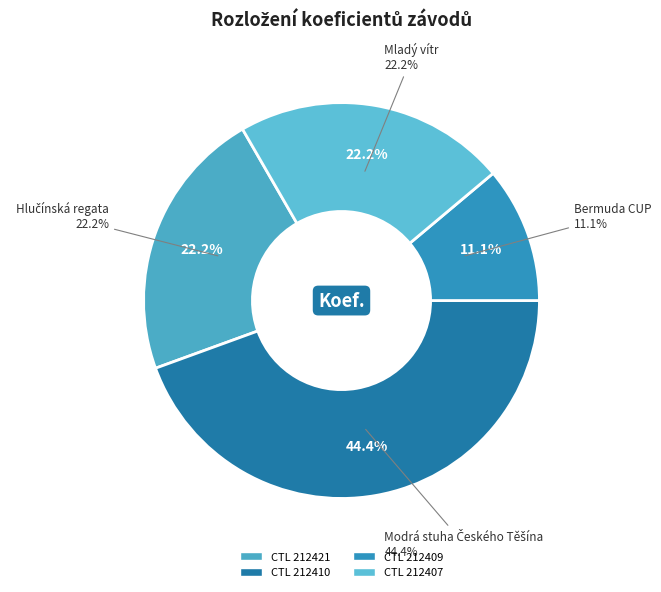

The 212410 slice represents 30% of the pie. True or false?

False